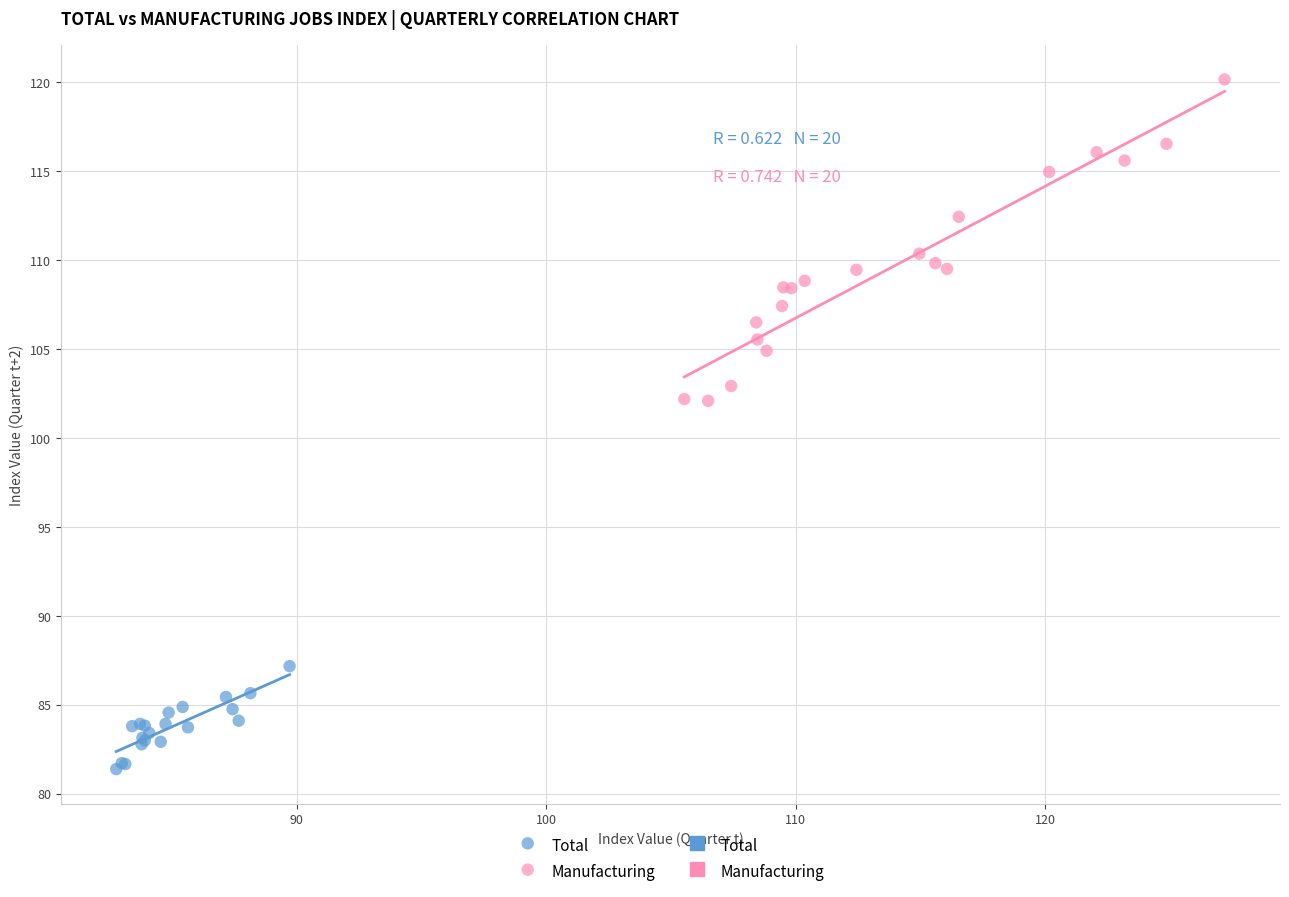

Which series has the largest Y range (max minus min)?

Manufacturing